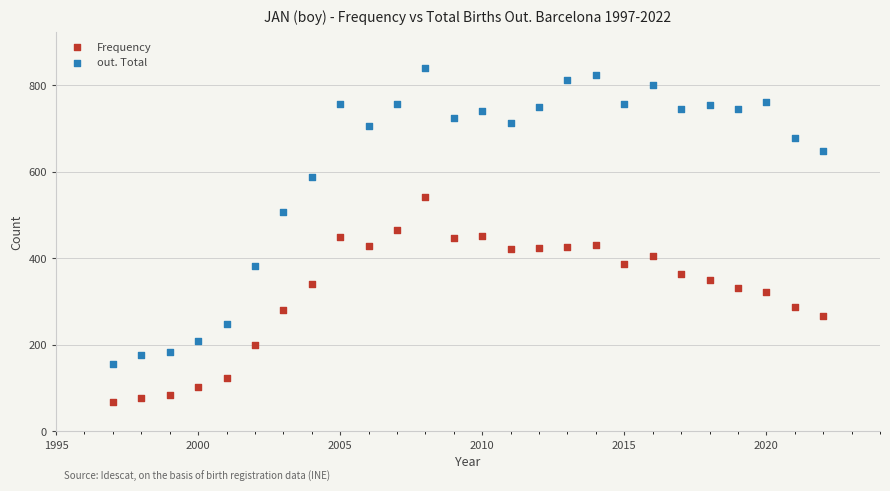

Across all data points, what is the range of Y values (max minus min)?

772